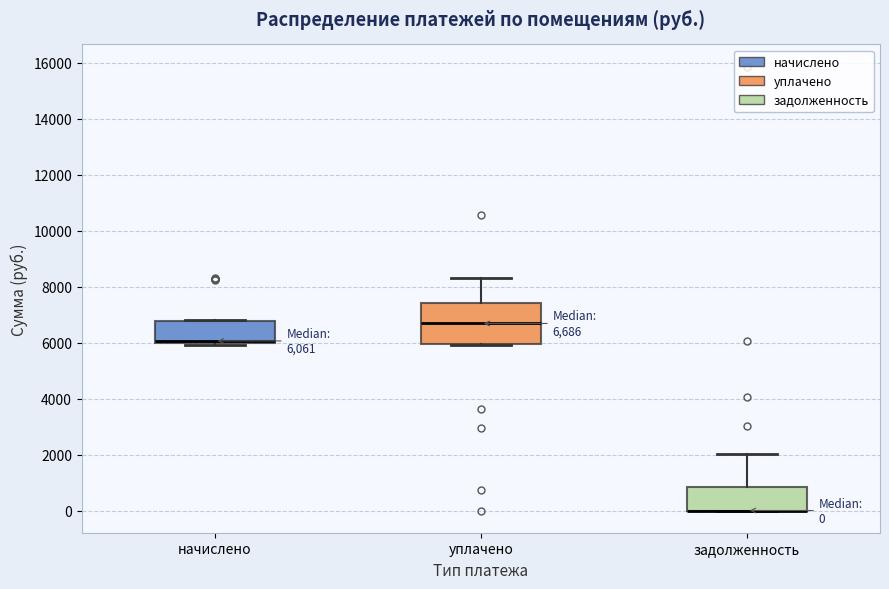

Comparing the boxes themselves (not the whiskers), which one is the tallest?

уплачено